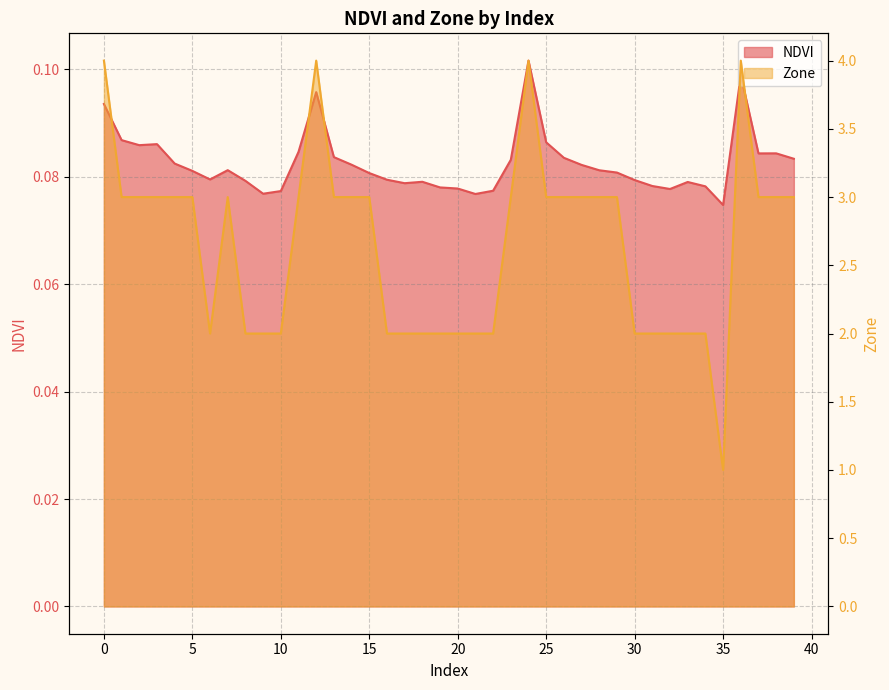

True or false: NDVI has a value of 0.1 at 9.

False